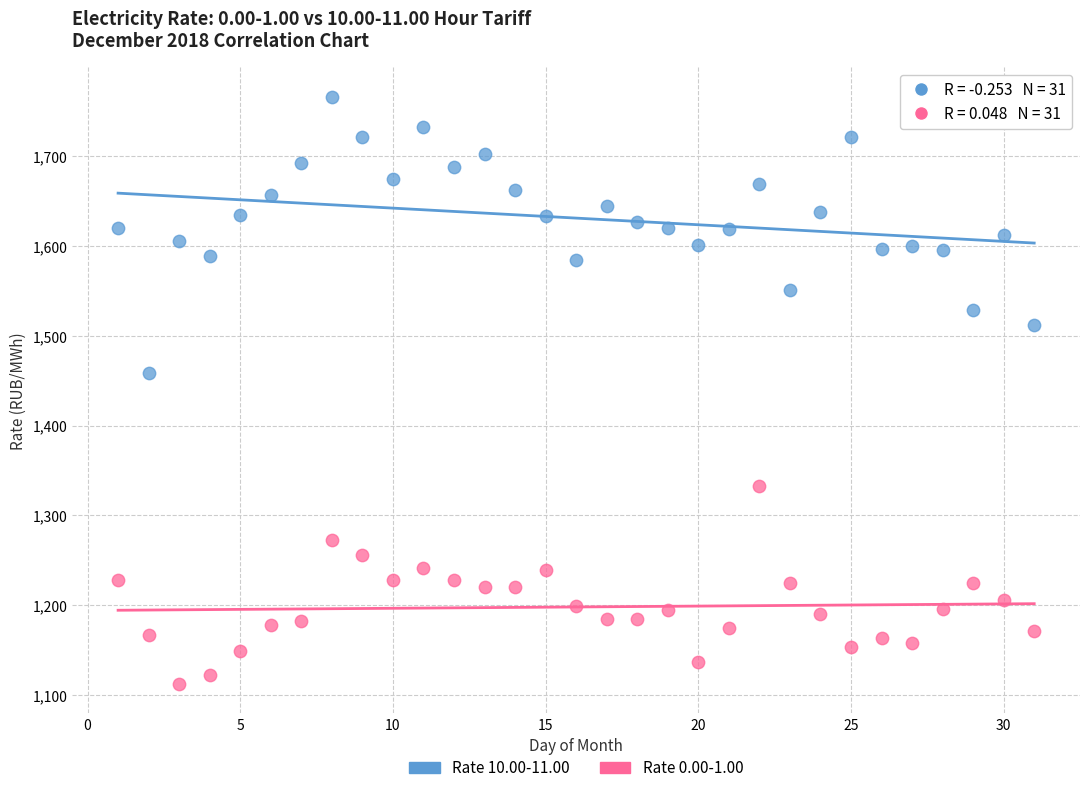

Across all series, what Y value is closest to 1439?

1458.9